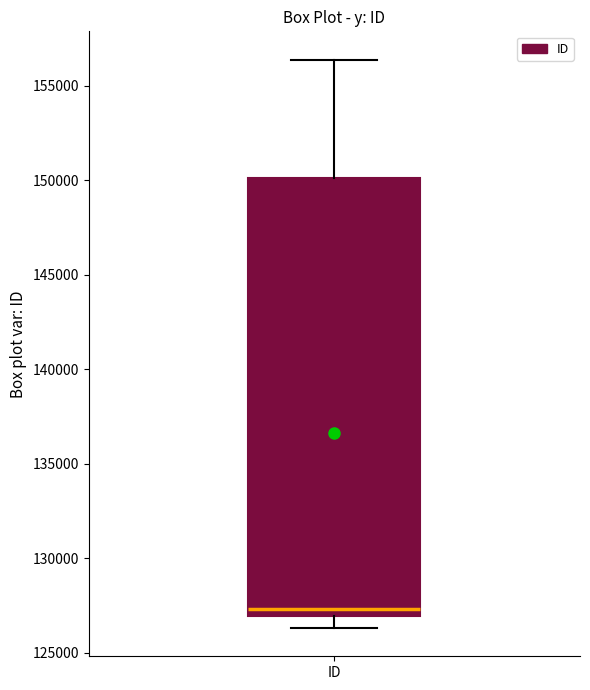

Where is the lower edge of the box for ID on the y-axis? The values are not printed on the chart, so give them approximately, as read against the axis.

127000